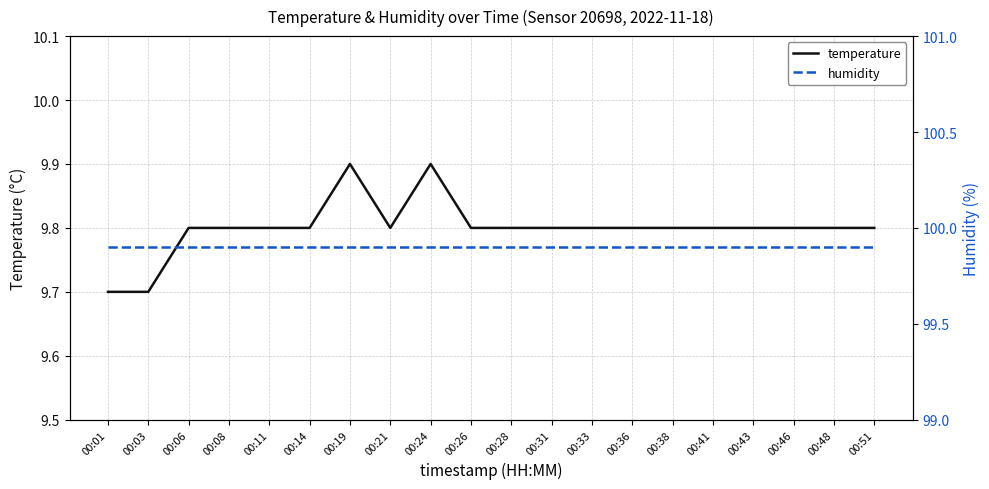

At 00:03, list the series in order from largest to smallest.

humidity, temperature